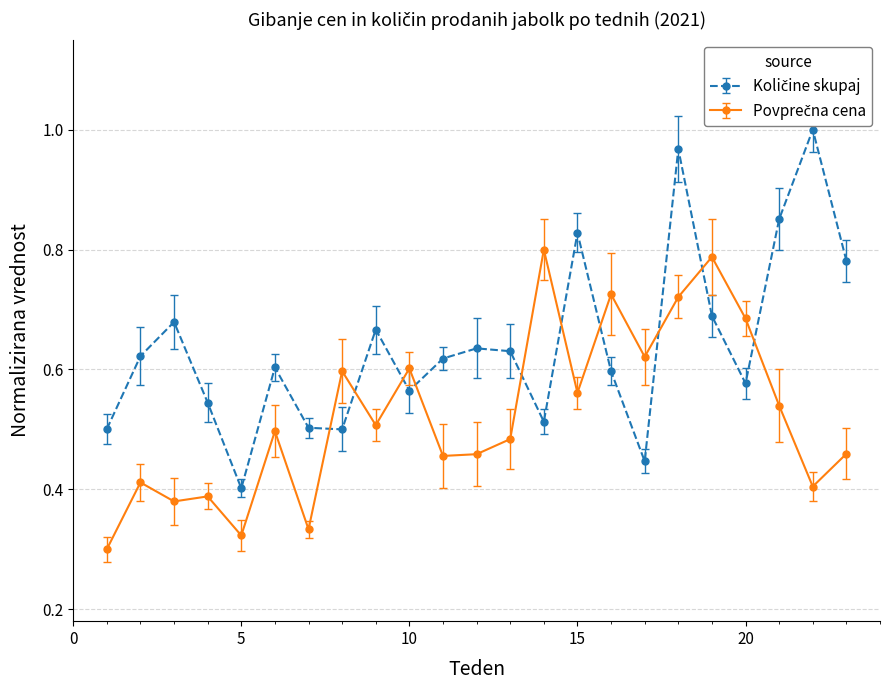

Does the chart have visible grid lines?

Yes